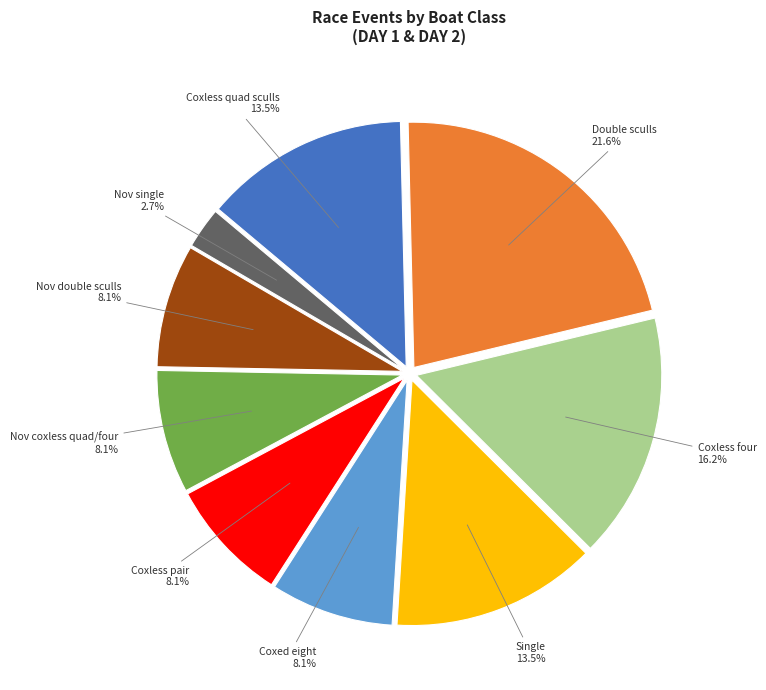

What is the smallest slice in the pie chart?

Nov single